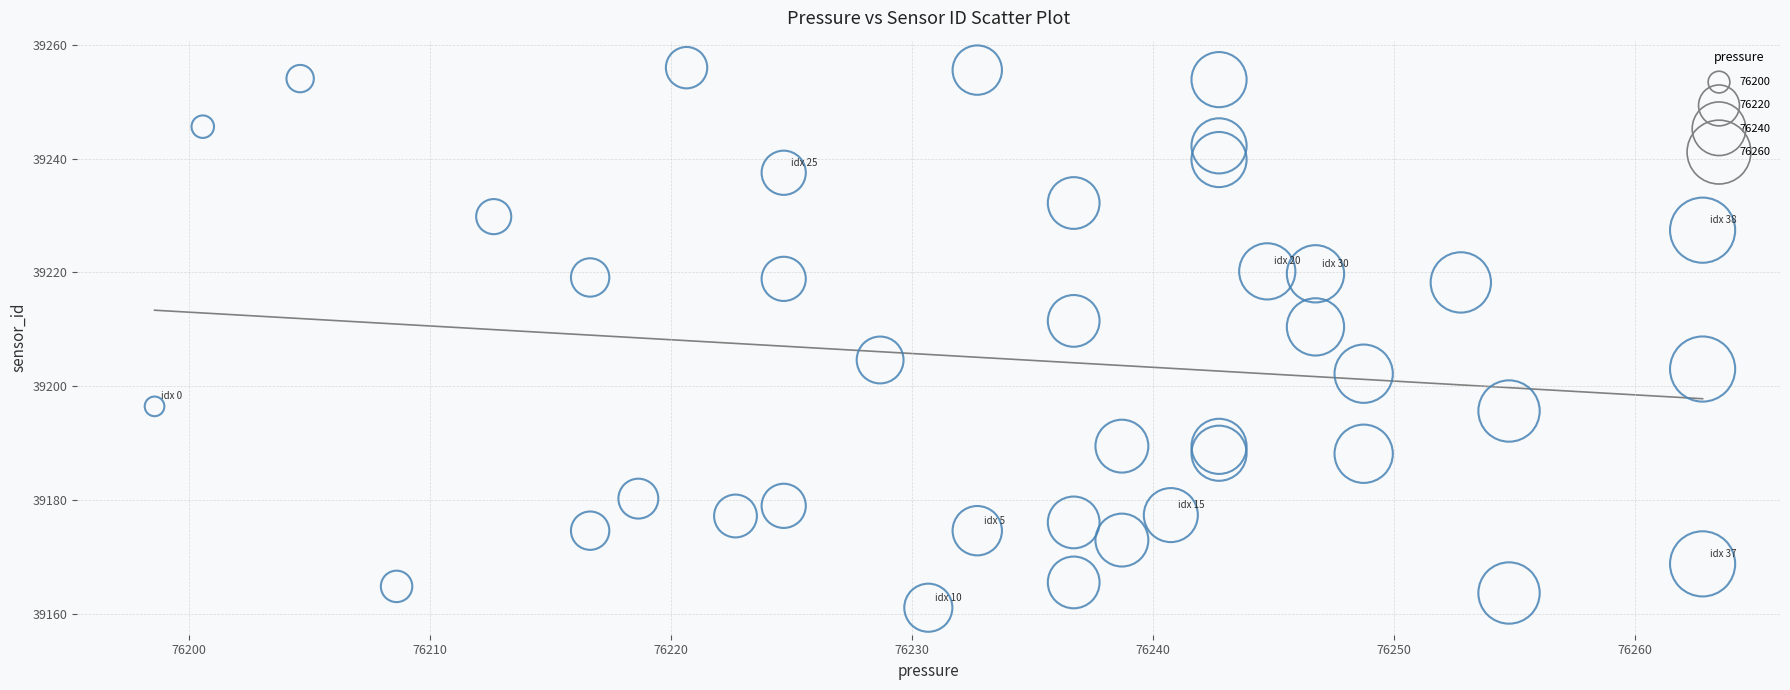

What is the range of Y values (max minus min)?

94.9